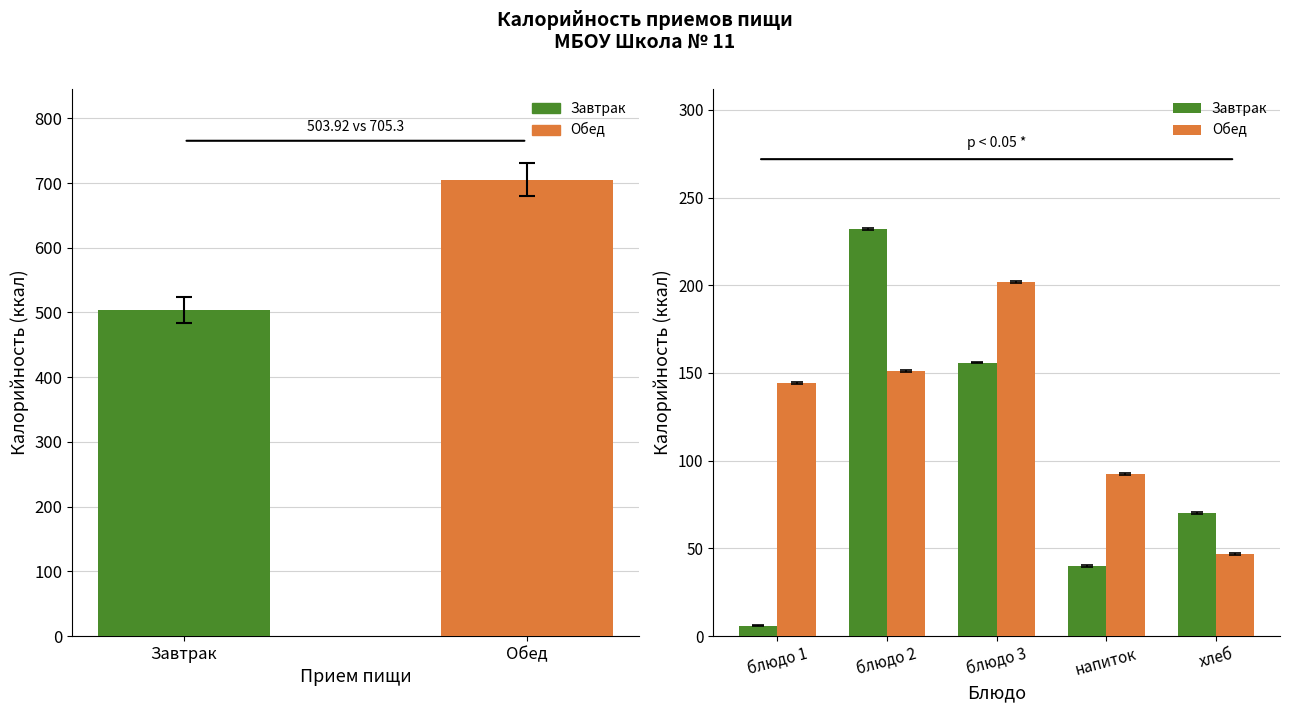

What are all the series names shown in the legend?

Завтрак, Обед